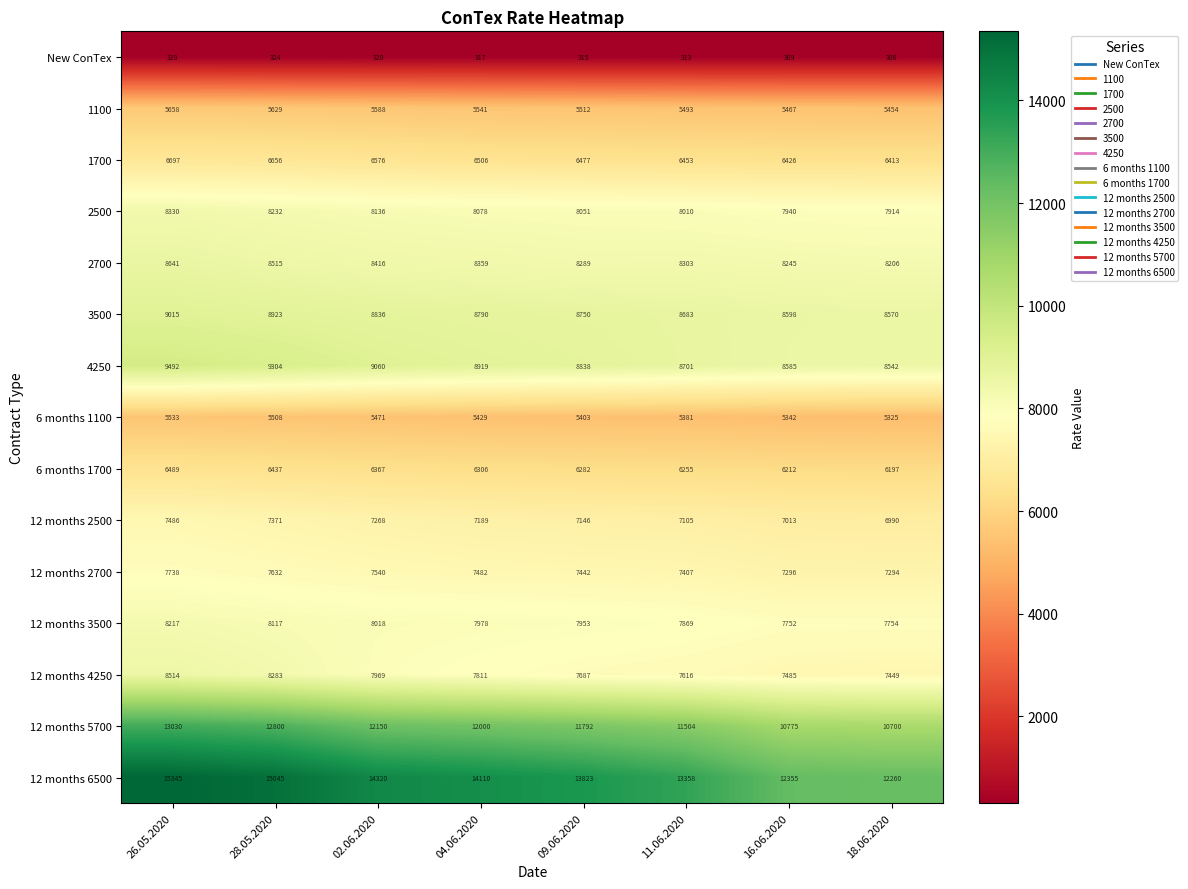

True or false: New ConTex has a value of 223 at 28.05.2020.

False